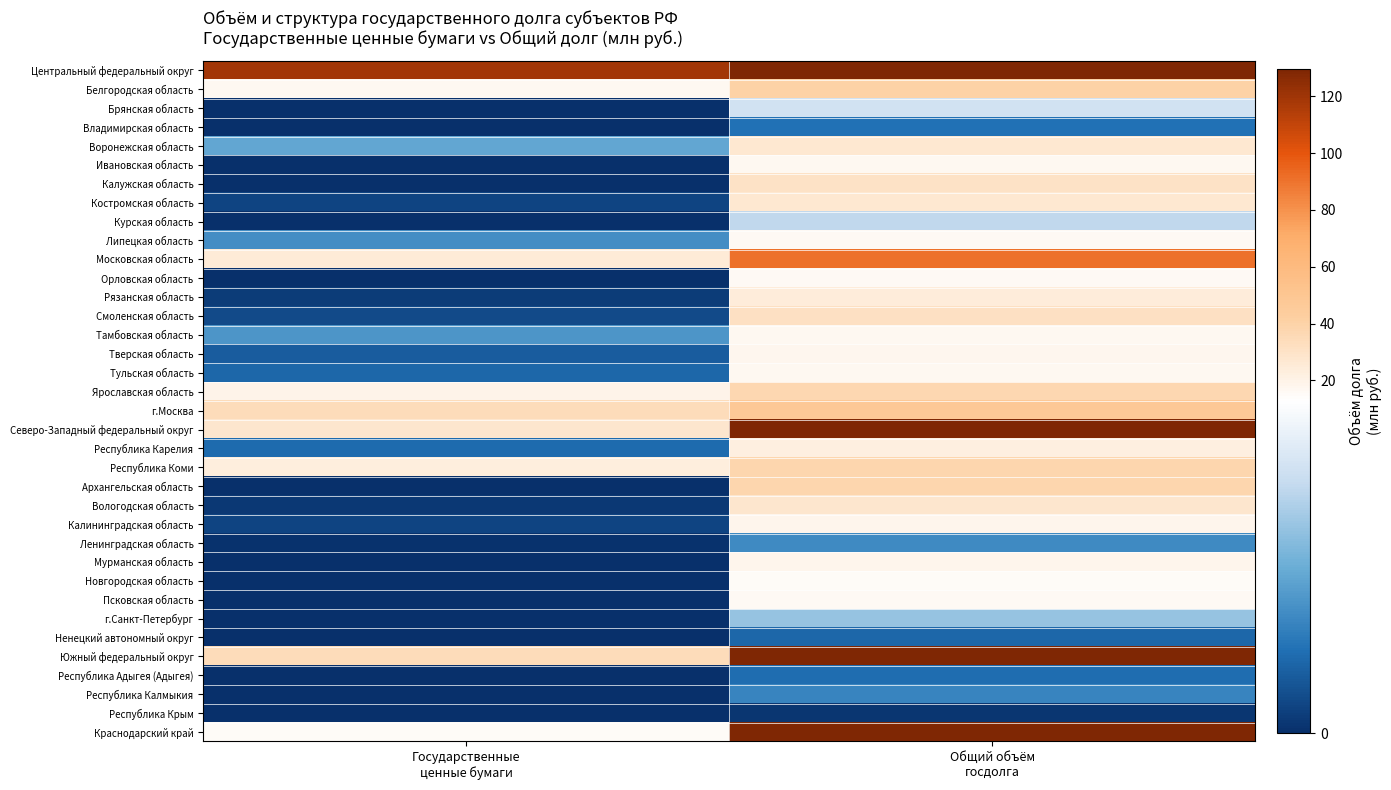

At how many categories does at least one series exceed 62?

2